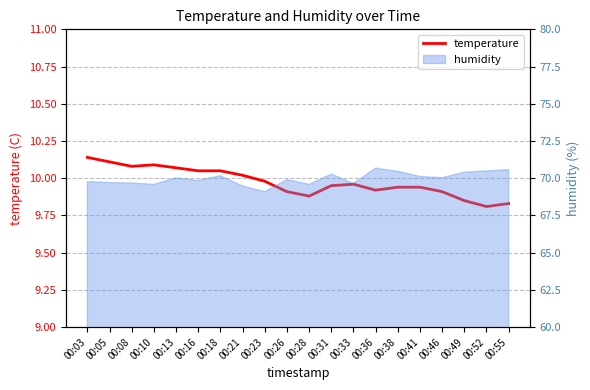

Rank the categories by value from highest to lowest.

00:03, 00:05, 00:10, 00:08, 00:13, 00:16, 00:18, 00:21, 00:23, 00:33, 00:31, 00:38, 00:41, 00:36, 00:26, 00:46, 00:28, 00:49, 00:55, 00:52